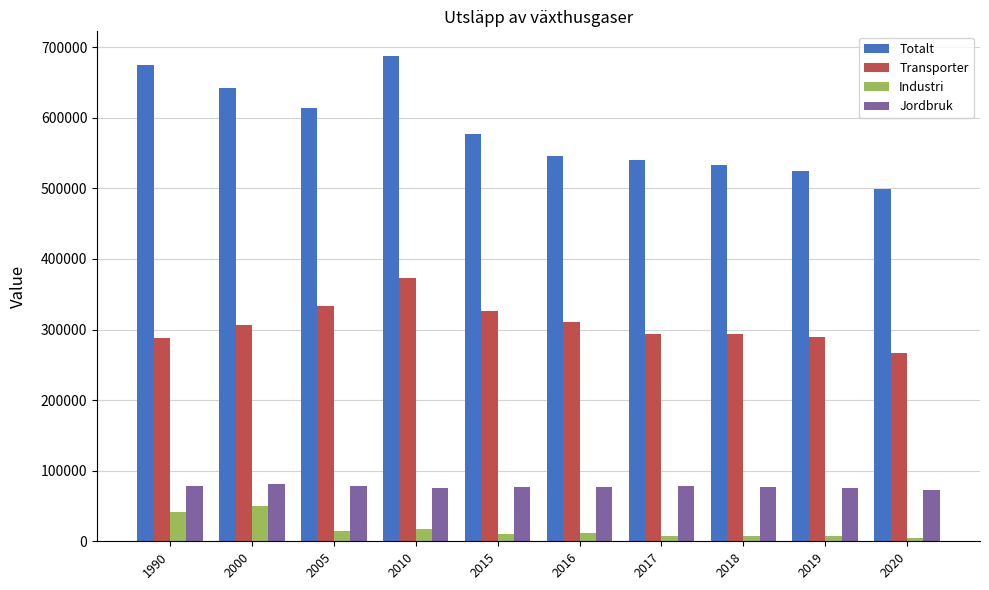

How many bars are there in total?

40